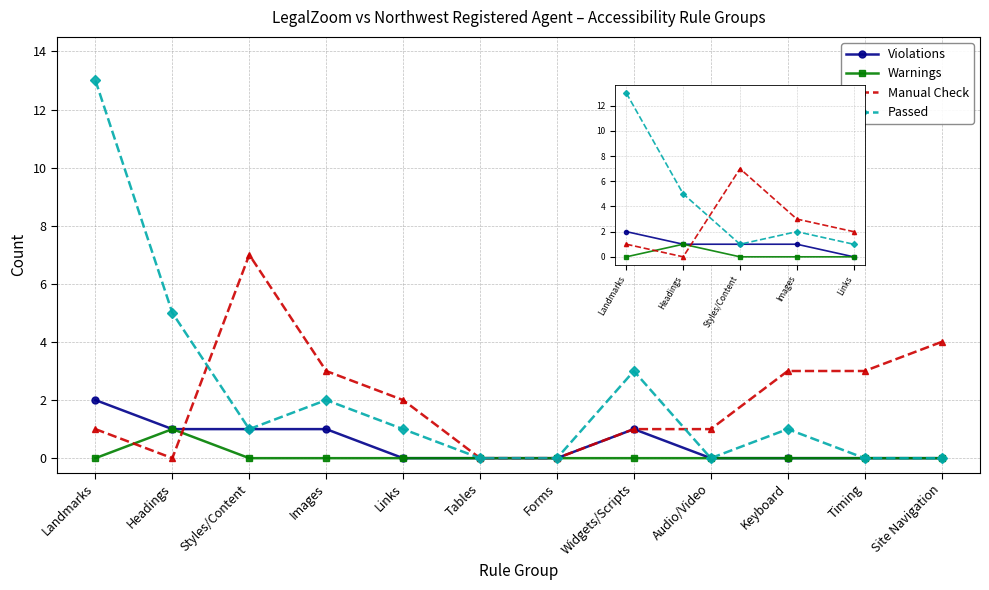

At which label does Manual Check reach its peak?

Styles/Content